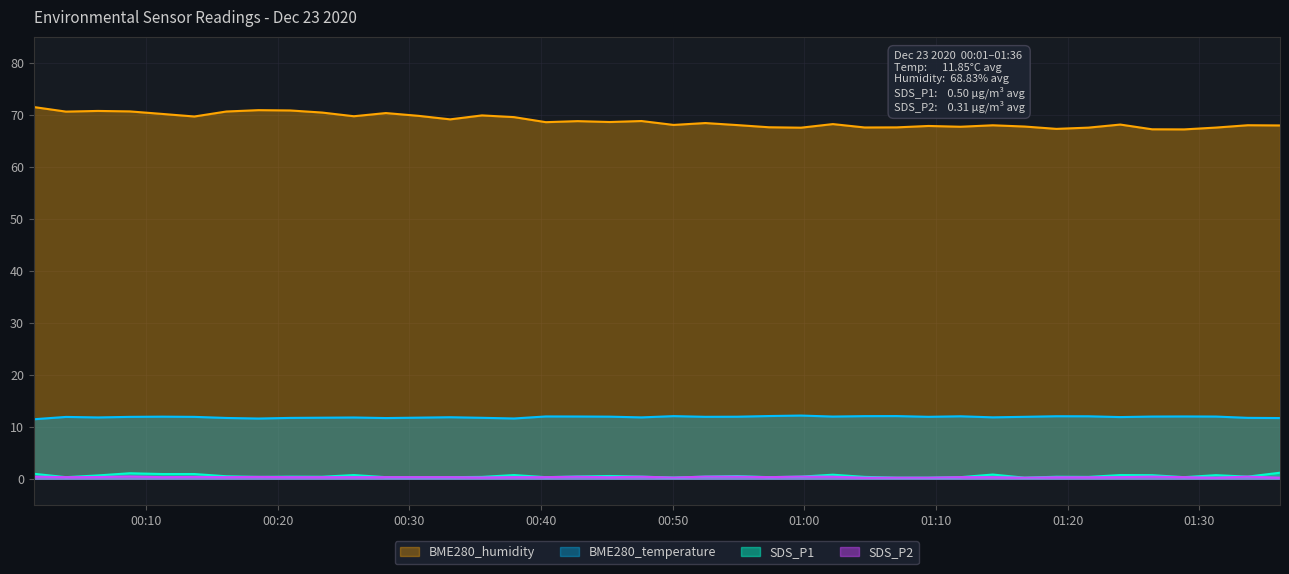

True or false: BME280_humidity and SDS_P2 intersect in this chart.

False